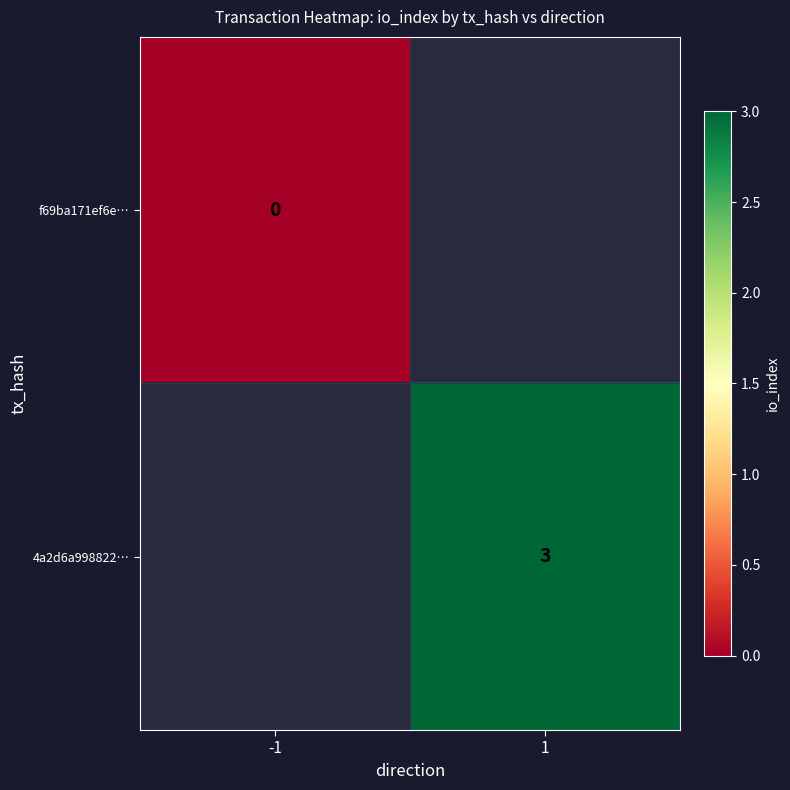

At which category does the chart reach its peak across all series?

1